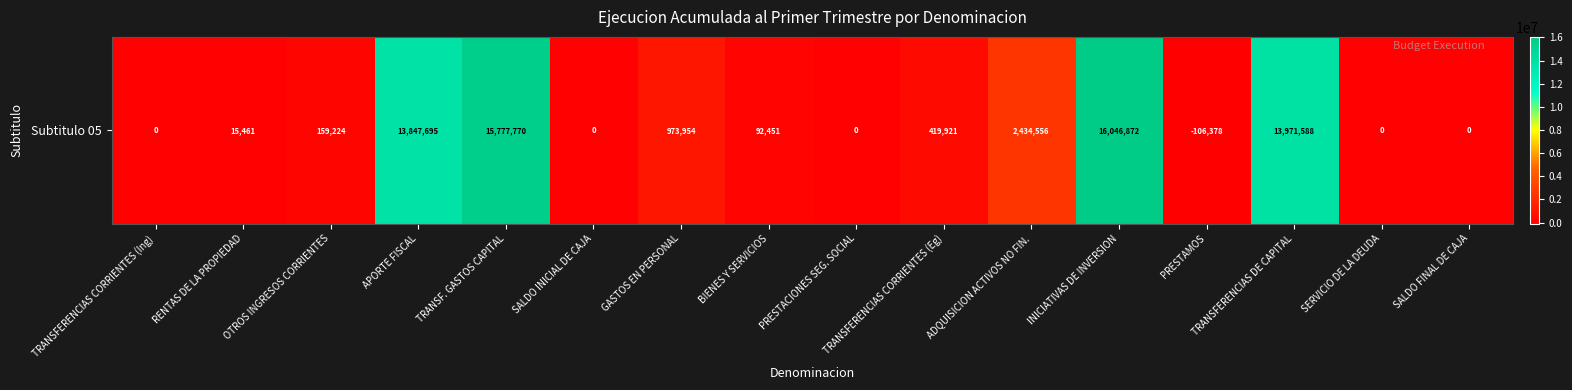

How many values are below zero?

1